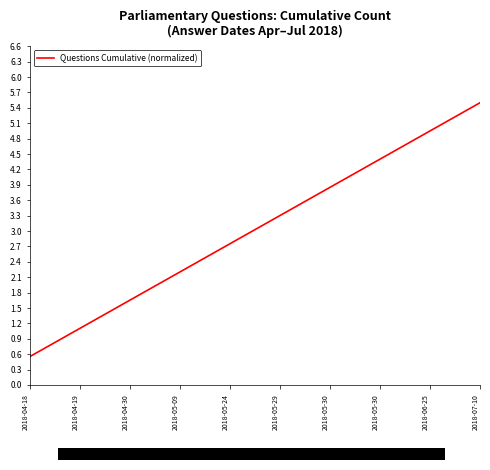

Which has a higher value, 2018-06-25 or 2018-05-24?

2018-06-25